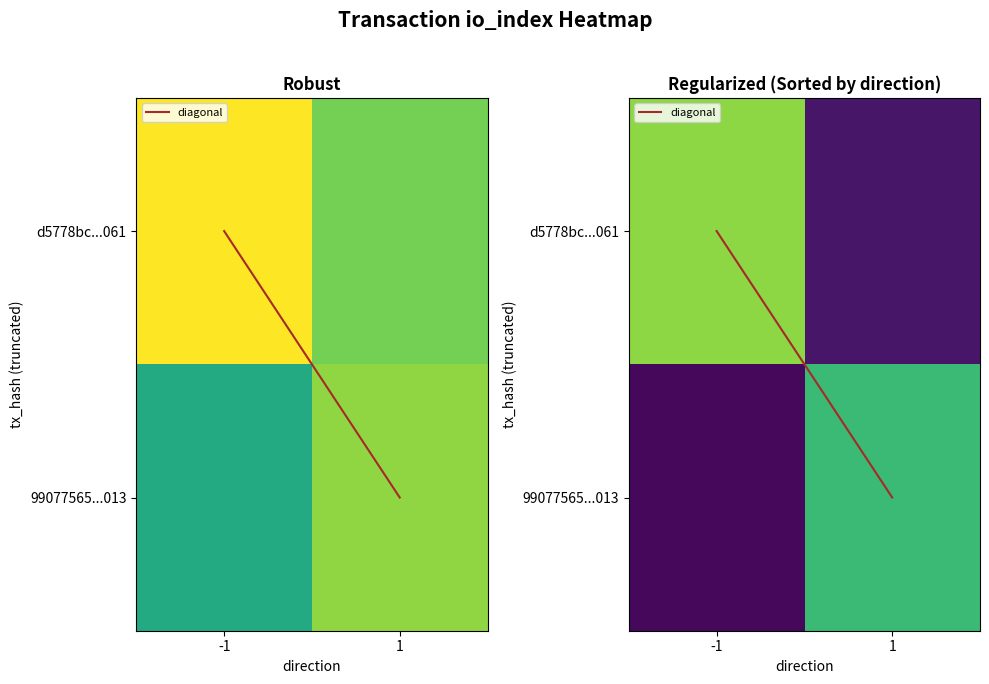

The diagonal series shows 1.0 at 1. True or false?

True